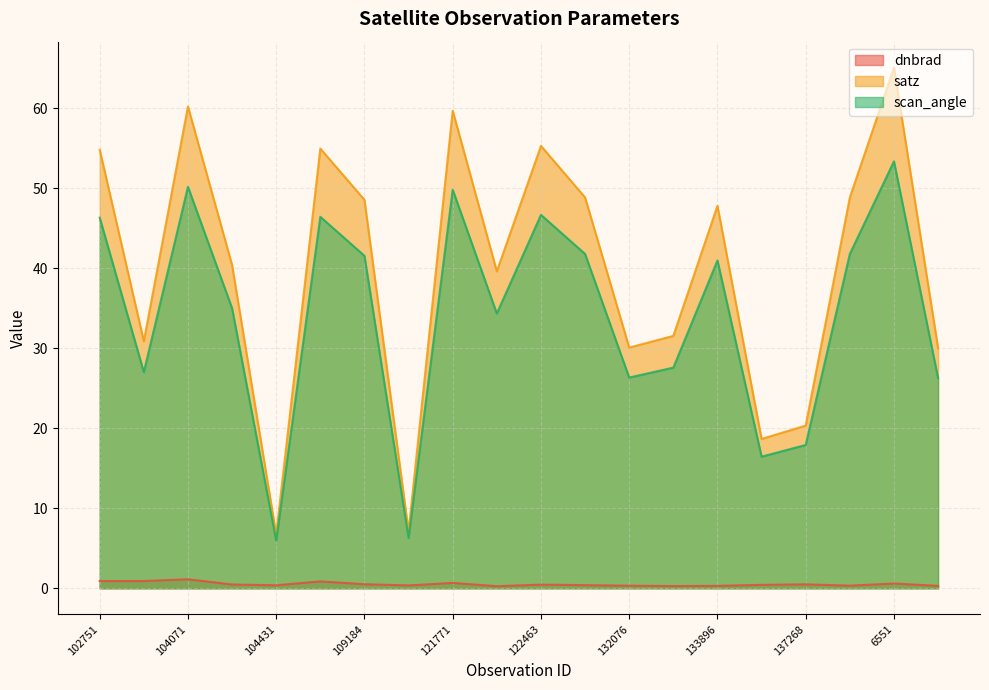

At which label does scan_angle reach its minimum?

104431